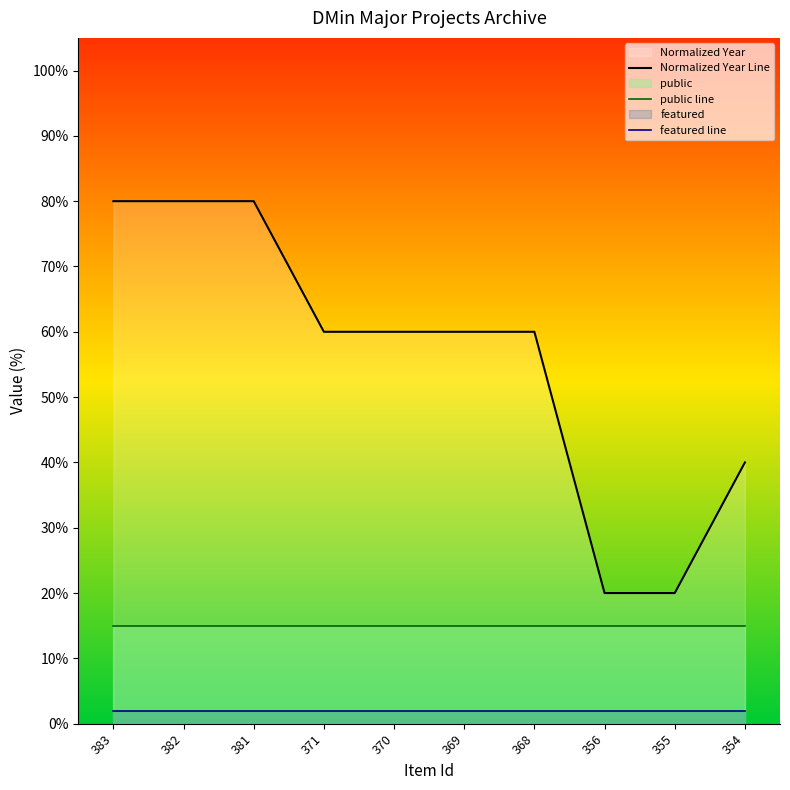

The value of public line at 368 is 15. True or false?

True